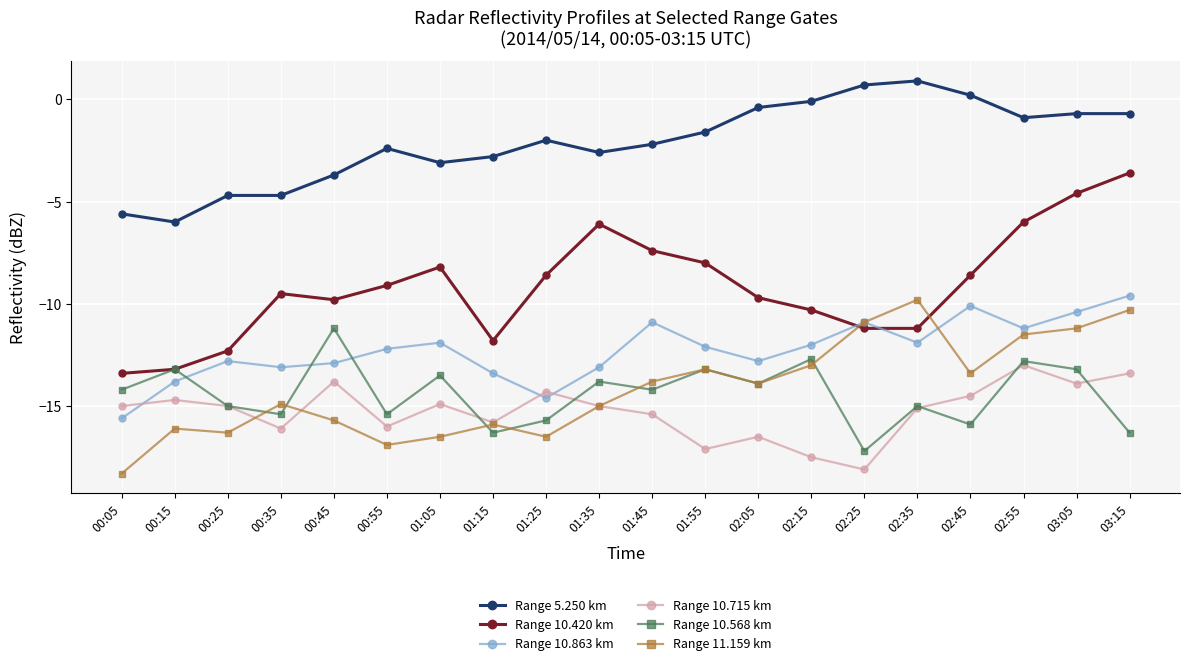

Which category has the lowest value in the Range 10.863 km series?

00:05